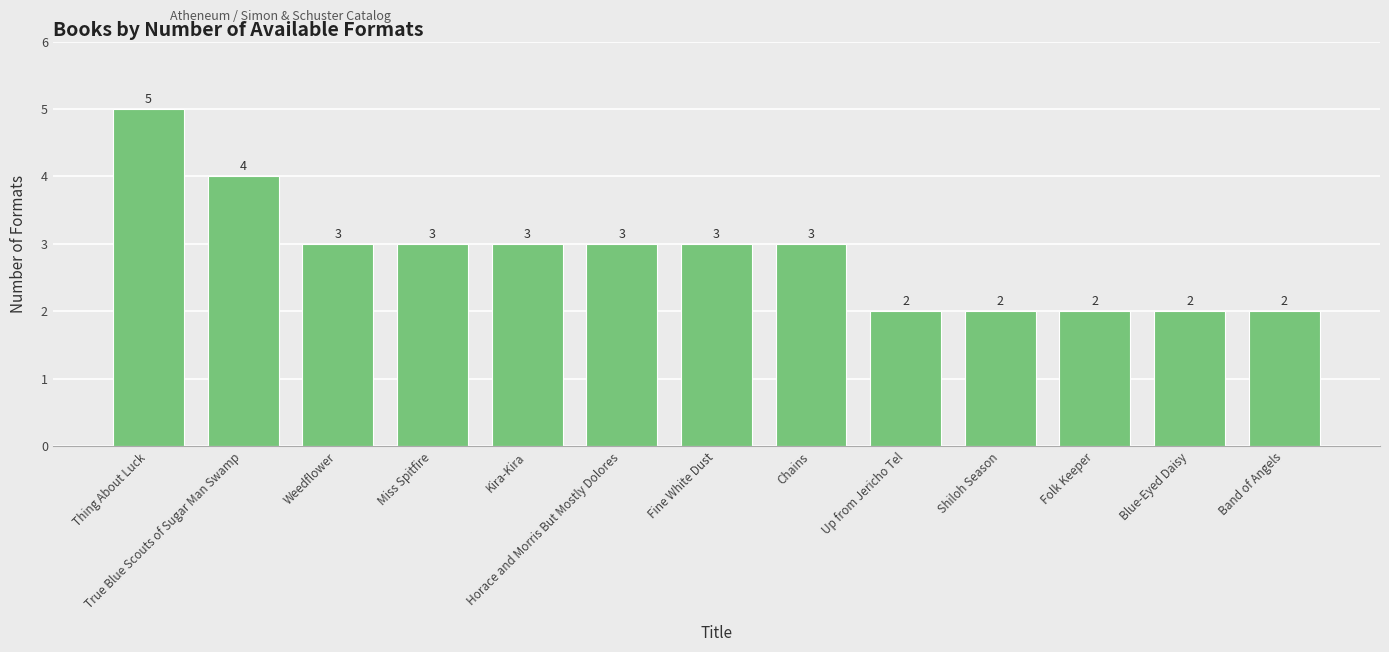

What is the value of the 10th bar from the left?

2